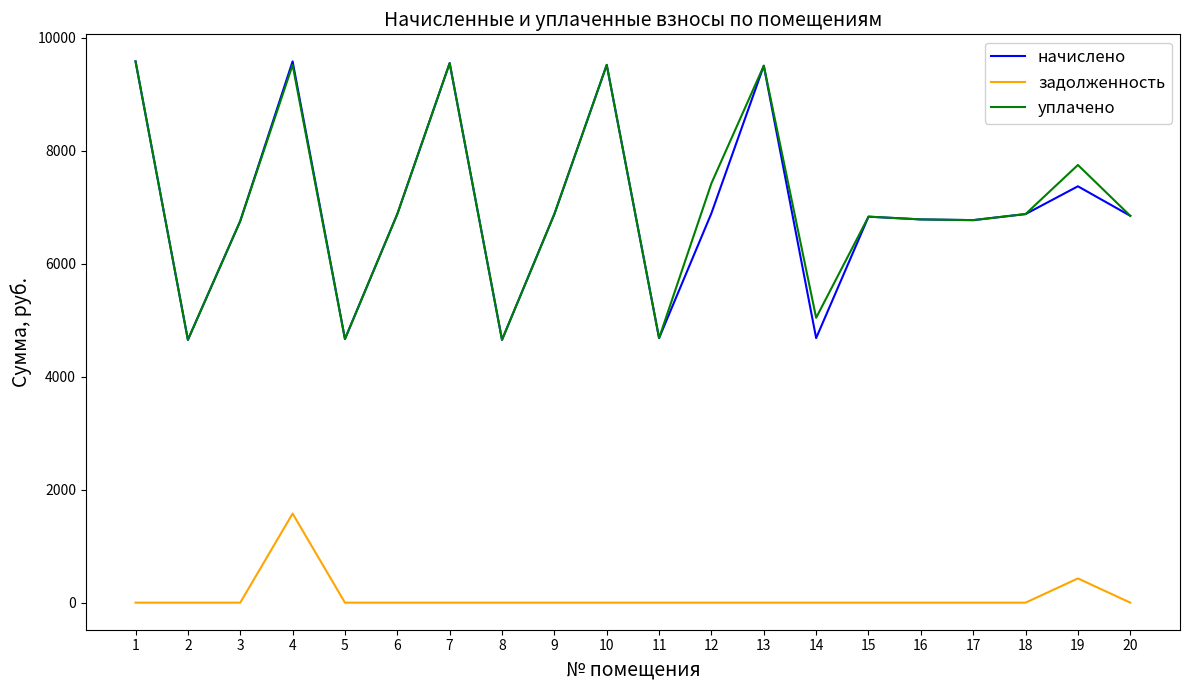

Is the value of уплачено at 9 greater than the value of задолженность at 19?

Yes